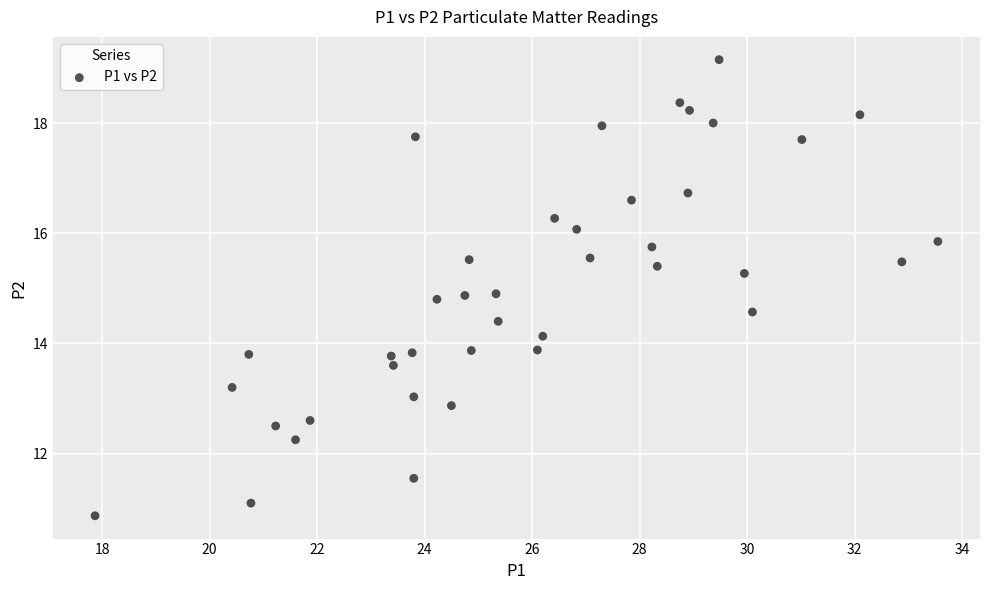

What is the range of Y values (max minus min)?

8.3